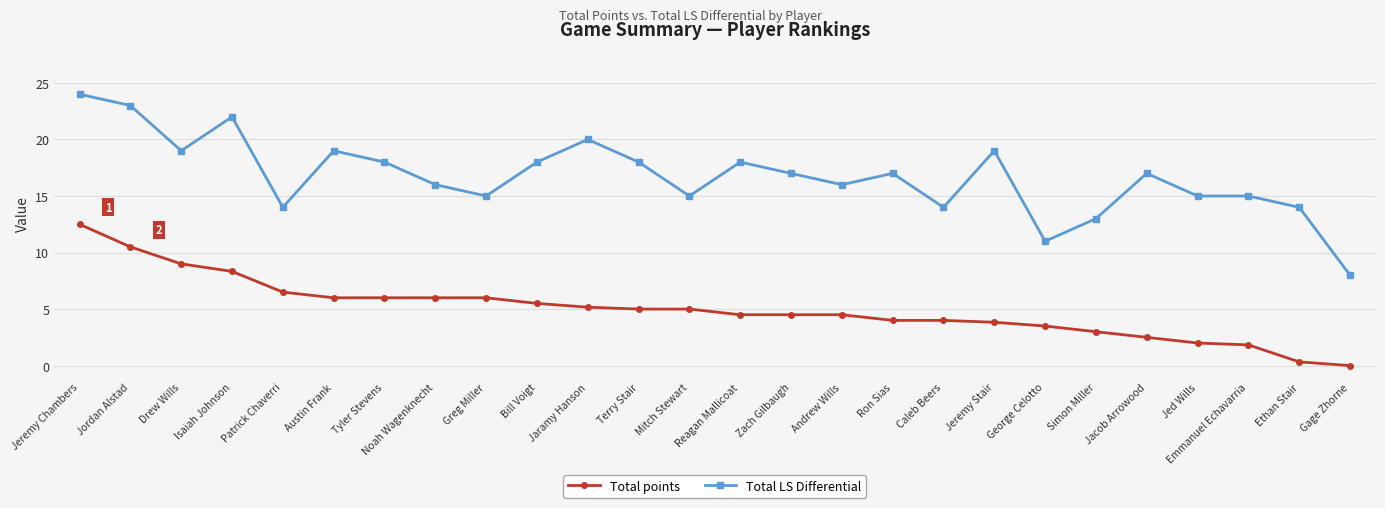

What is the approximate value of Total points at Jed Wills?

2.0